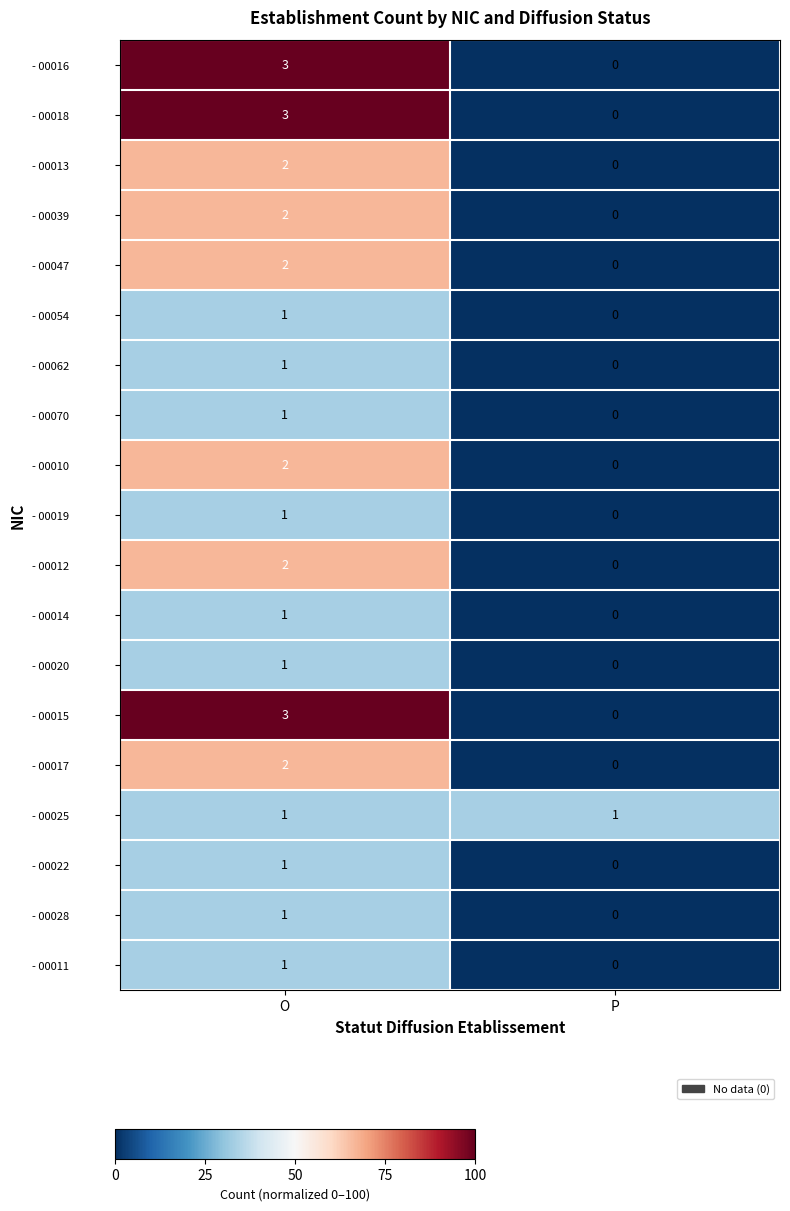

How many data points does each series have?

2